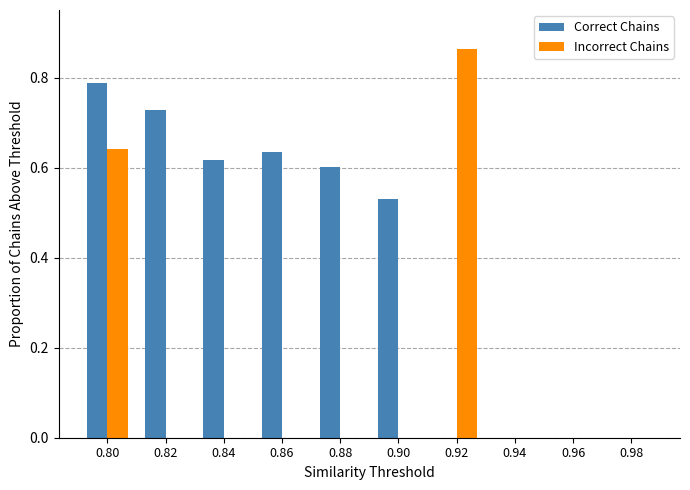

Between 0.84 and 0.94, which series saw the biggest shift?

Correct Chains